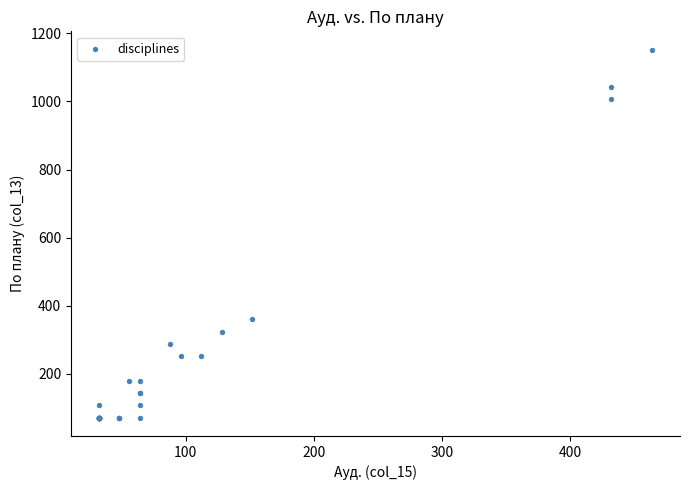

What Y value in the scatter plot is closest to 612?

360